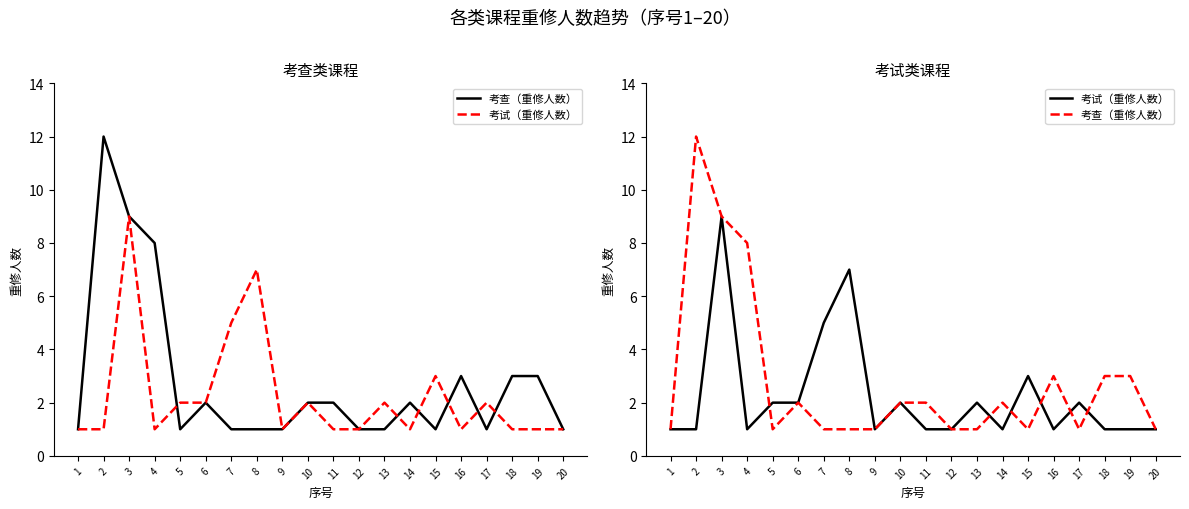

In 考查（重修人数）, how many points are lower than both neighbors (excluding endpoints)?

3